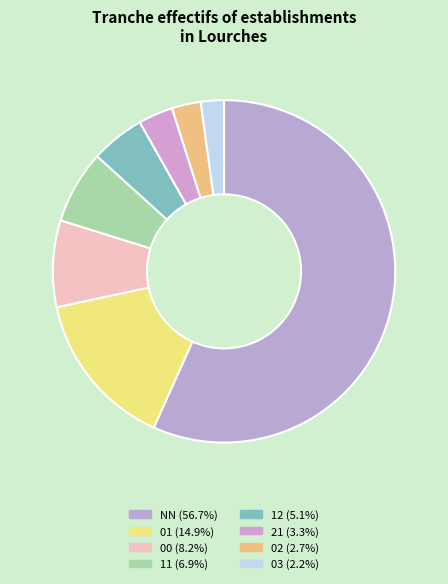

How many segments does this pie chart have?

8